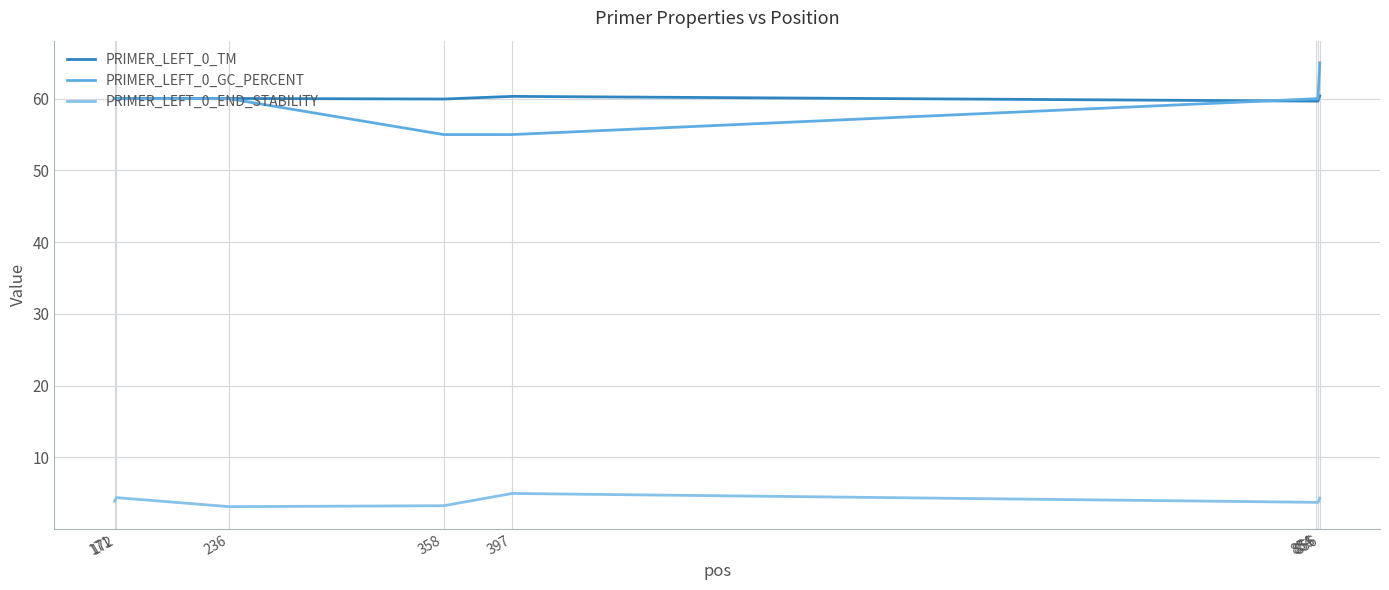

True or false: PRIMER_LEFT_0_TM and PRIMER_LEFT_0_END_STABILITY intersect in this chart.

False